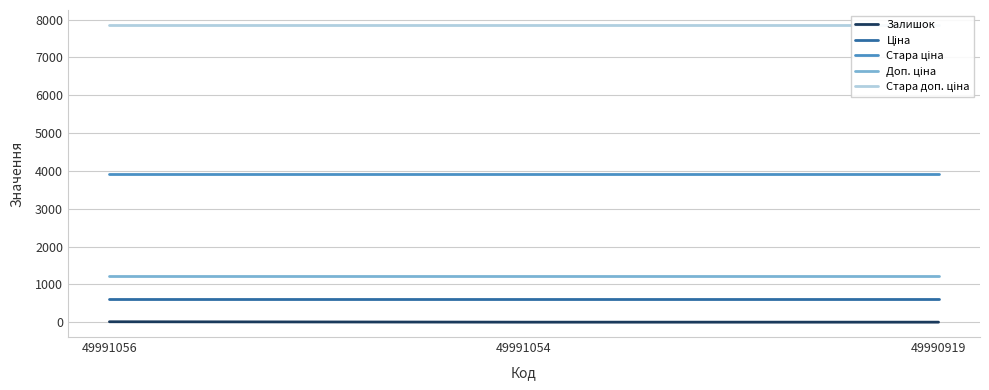

Is the value of Доп. ціна at 49991056 greater than the value of Залишок at 49990919?

Yes